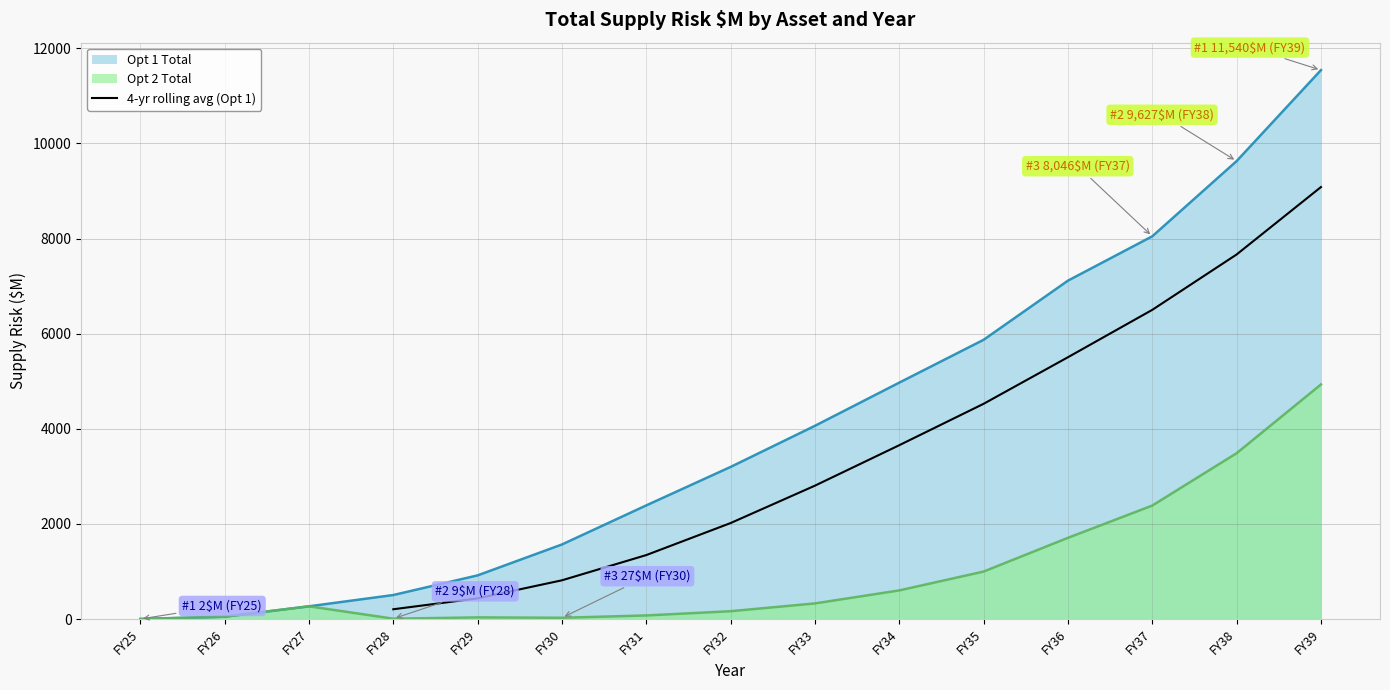

The value of 4-yr rolling avg (Opt 1) at FY39 is 5971.5. True or false?

False